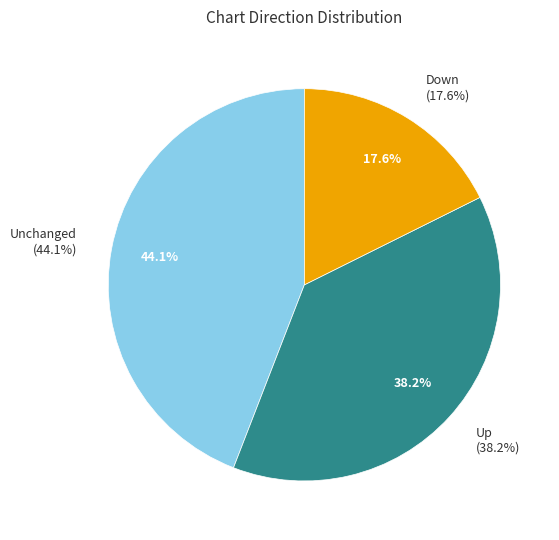

To the nearest percent, what portion does down represent?

18%